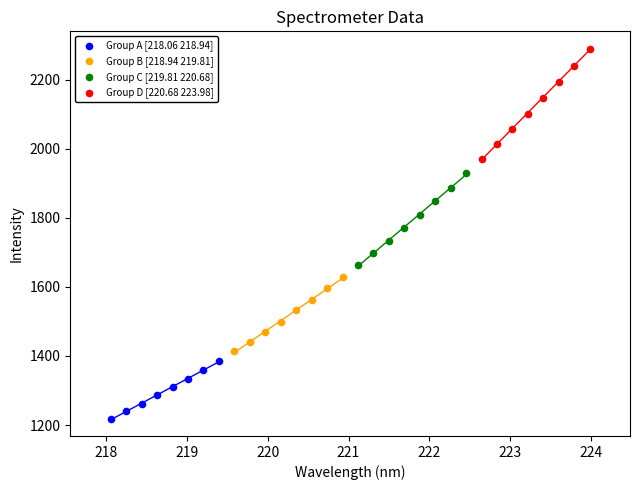

Which series has the widest spread of Y values?

Group D [220.68 223.98]